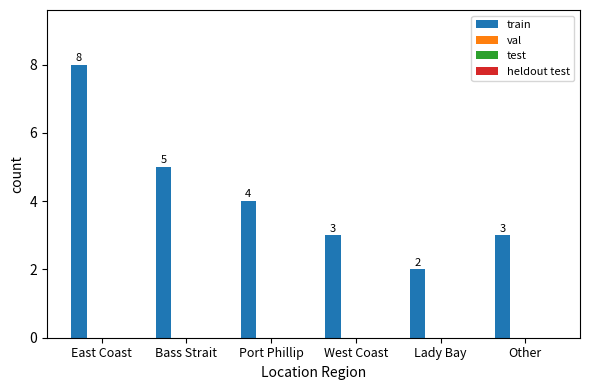

Count the values in the range 3 to 5.

4